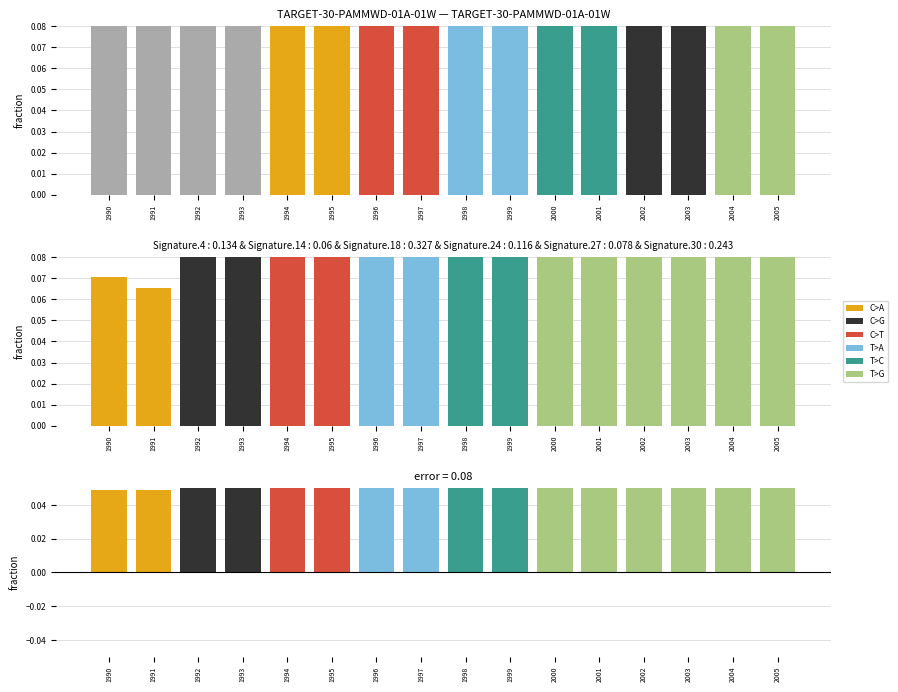

What is the average value?

0.1